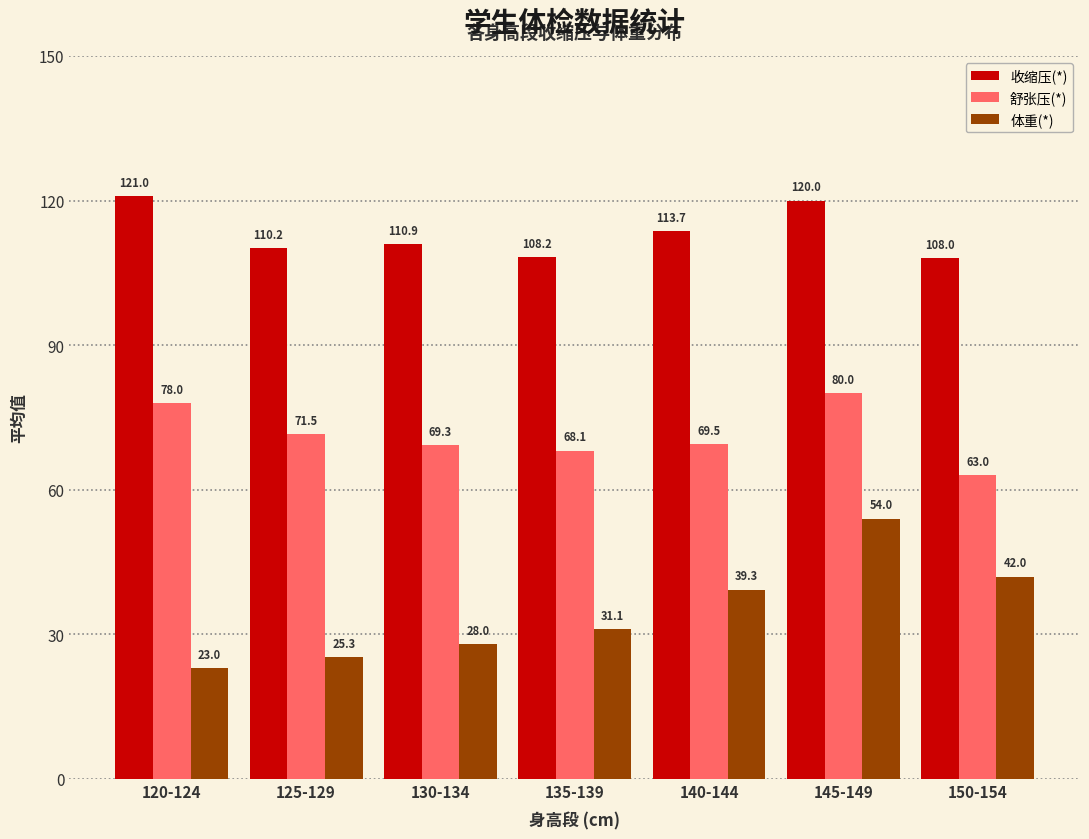

Is it true that 体重(*) equals 54.0 at 145-149?

True